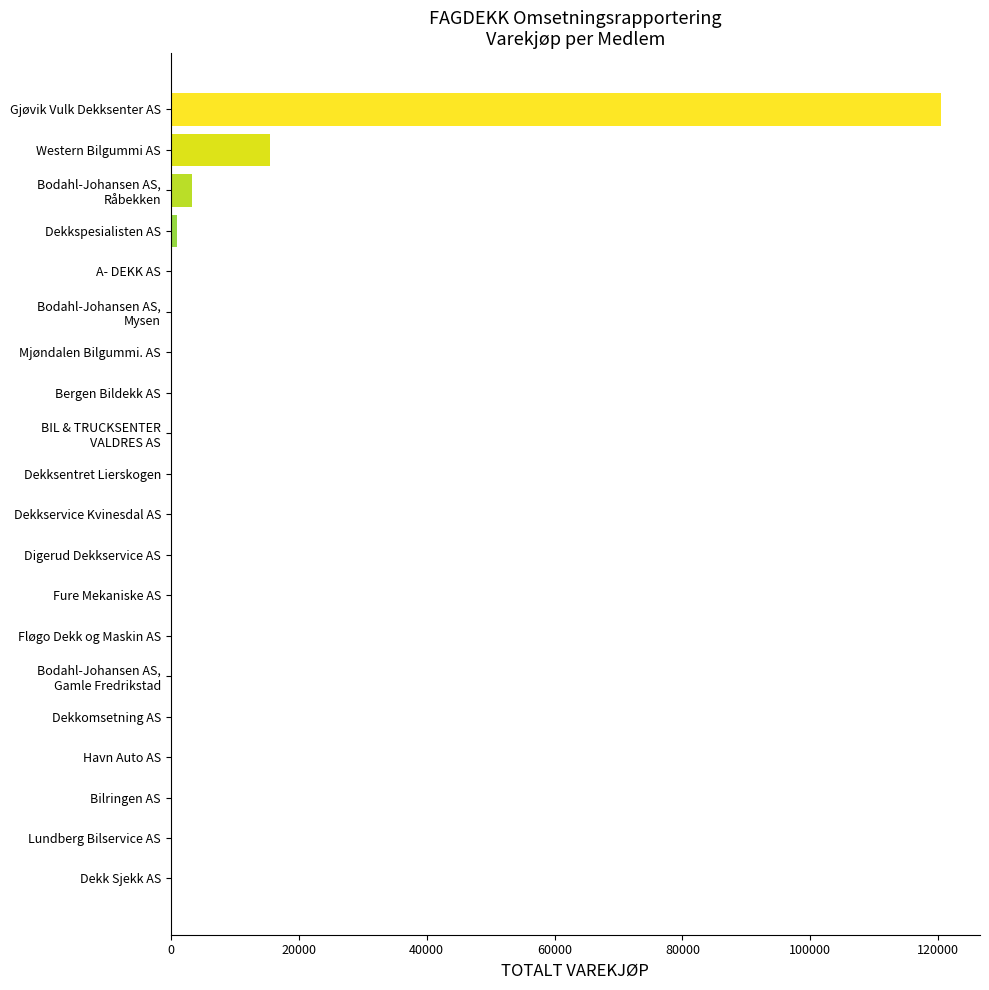

Is it true that the value at Digerud Dekkservice AS is 0.0?

True